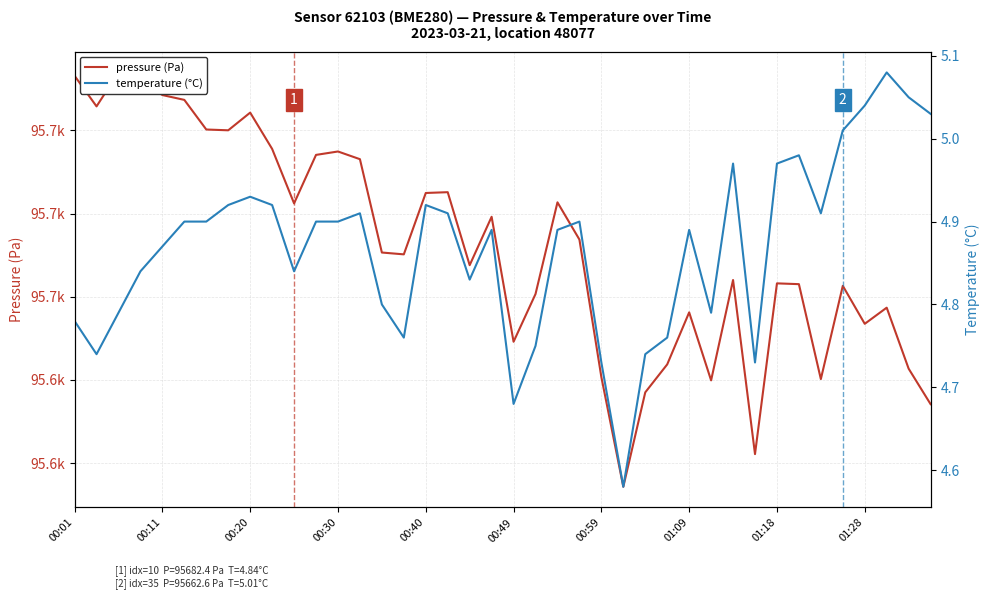

Reading left to right, list all the values displayed in this chart.

pressure (Pa): 95713.1	95705.8	95713.9	95712.3	95708.5	95707.3	95700.2	95700.0	95704.2	95695.5	95682.4	95694.1	95694.9	95693.1	95670.6	95670.2	95684.9	95685.1	95667.6	95679.2	95649.2	95660.7	95682.7	95673.8	95640.7	95614.3	95637.0	95643.8	95656.2	95639.9	95664.0	95622.2	95663.2	95663.0	95640.2	95662.6	95653.5	95657.4	95642.7	95634.2
temperature (°C): 4.8	4.7	4.8	4.8	4.9	4.9	4.9	4.9	4.9	4.9	4.8	4.9	4.9	4.9	4.8	4.8	4.9	4.9	4.8	4.9	4.7	4.8	4.9	4.9	4.7	4.6	4.7	4.8	4.9	4.8	5.0	4.7	5.0	5.0	4.9	5.0	5.0	5.1	5.0	5.0